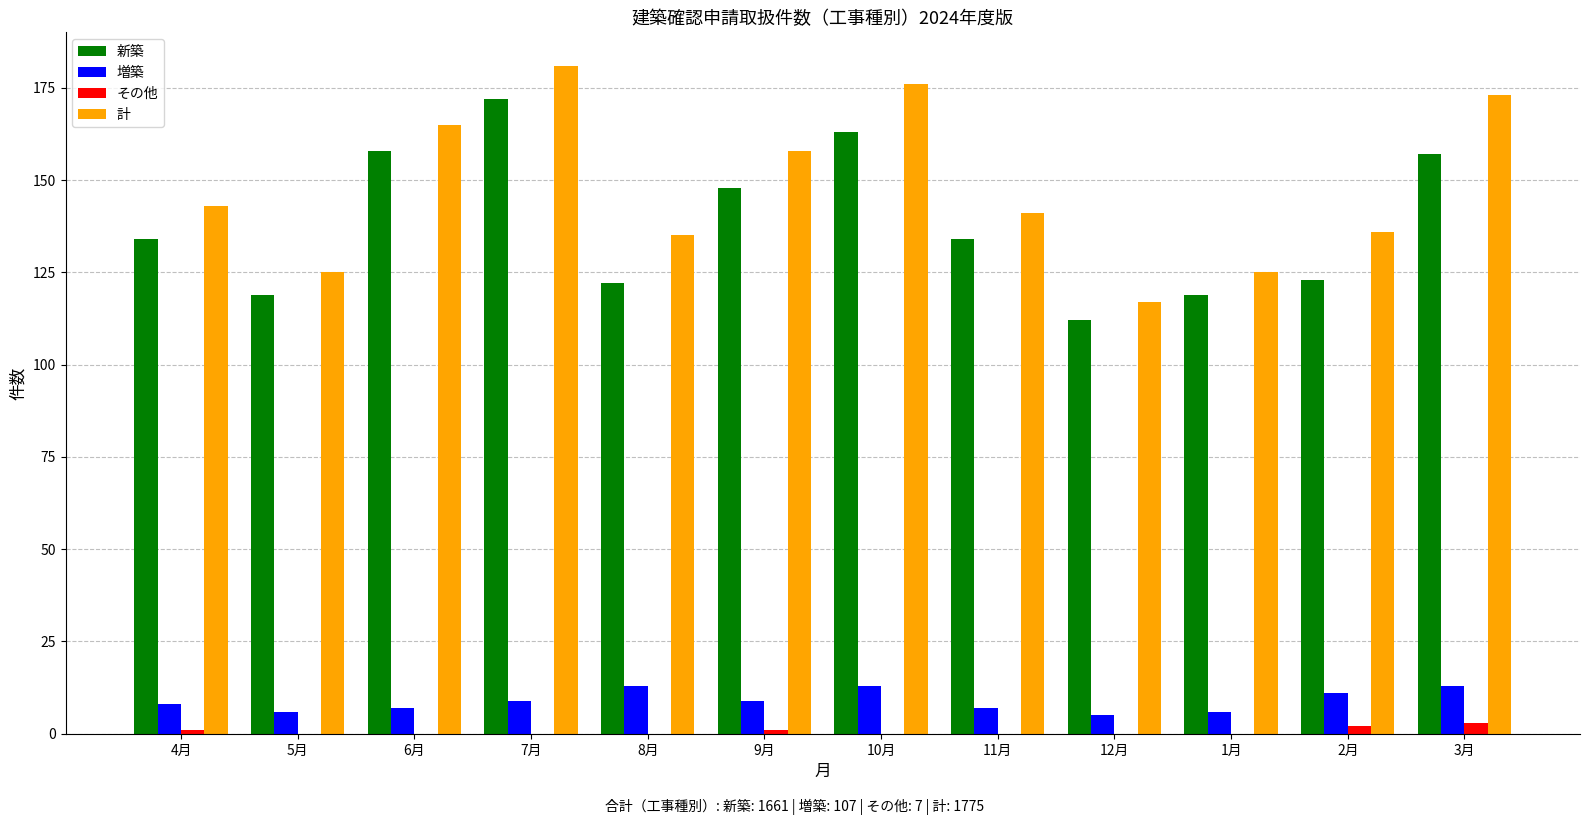

Reading left to right, what are all the values shown in this chart?

新築: 4月=134	5月=119	6月=158	7月=172	8月=122	9月=148	10月=163	11月=134	12月=112	1月=119	2月=123	3月=157
増築: 4月=8	5月=6	6月=7	7月=9	8月=13	9月=9	10月=13	11月=7	12月=5	1月=6	2月=11	3月=13
その他: 4月=1	5月=0	6月=0	7月=0	8月=0	9月=1	10月=0	11月=0	12月=0	1月=0	2月=2	3月=3
計: 4月=143	5月=125	6月=165	7月=181	8月=135	9月=158	10月=176	11月=141	12月=117	1月=125	2月=136	3月=173